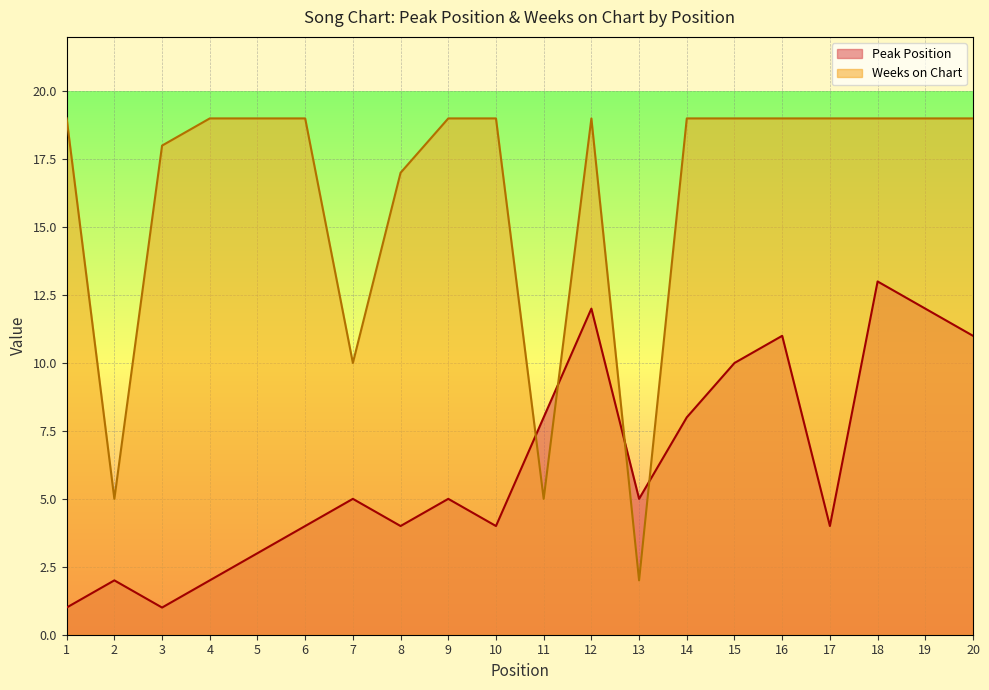

True or false: Peak Position has a value of 4 at 6.

True